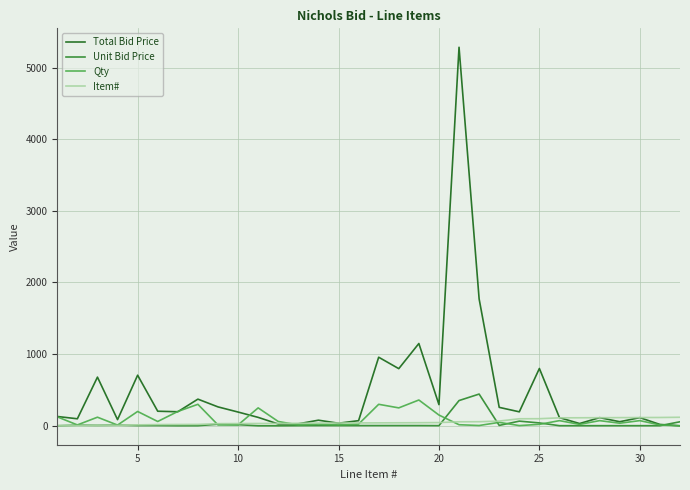

Which series has the largest range (max minus min)?

Total Bid Price